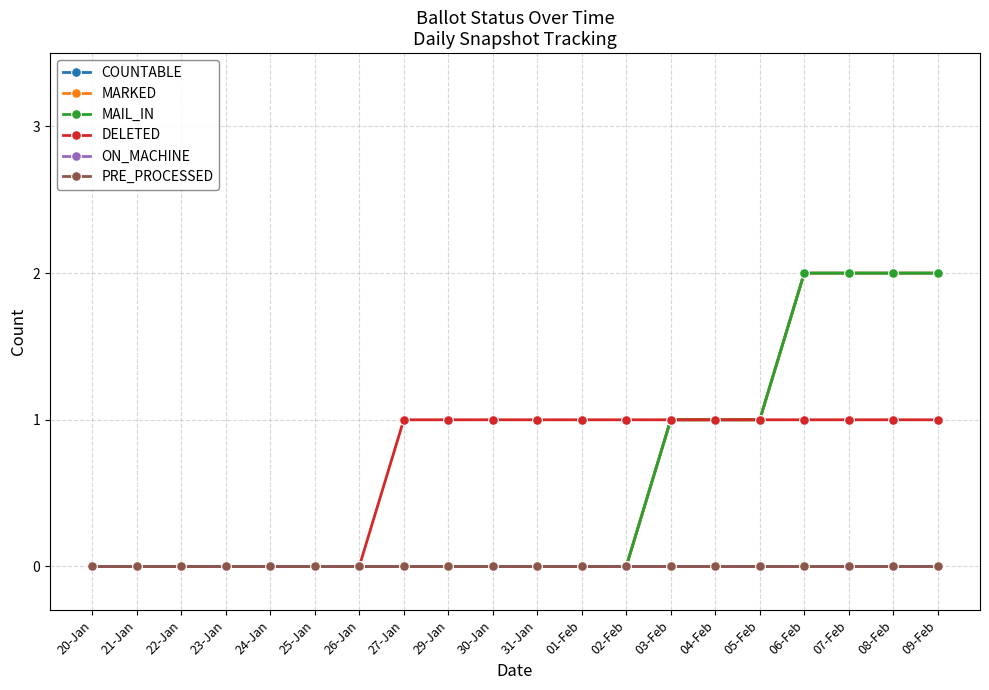

What position from the right is 22-Jan?

18